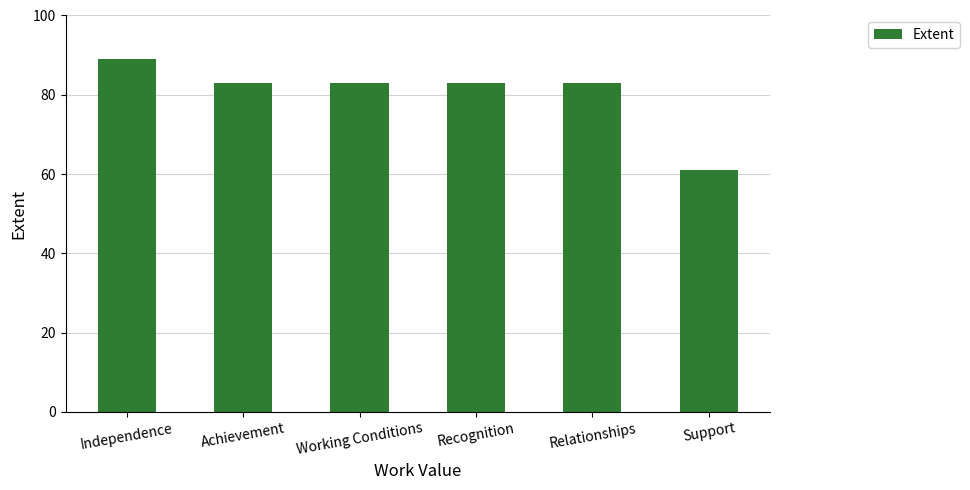

What is the difference between the values at Support and Recognition?

22